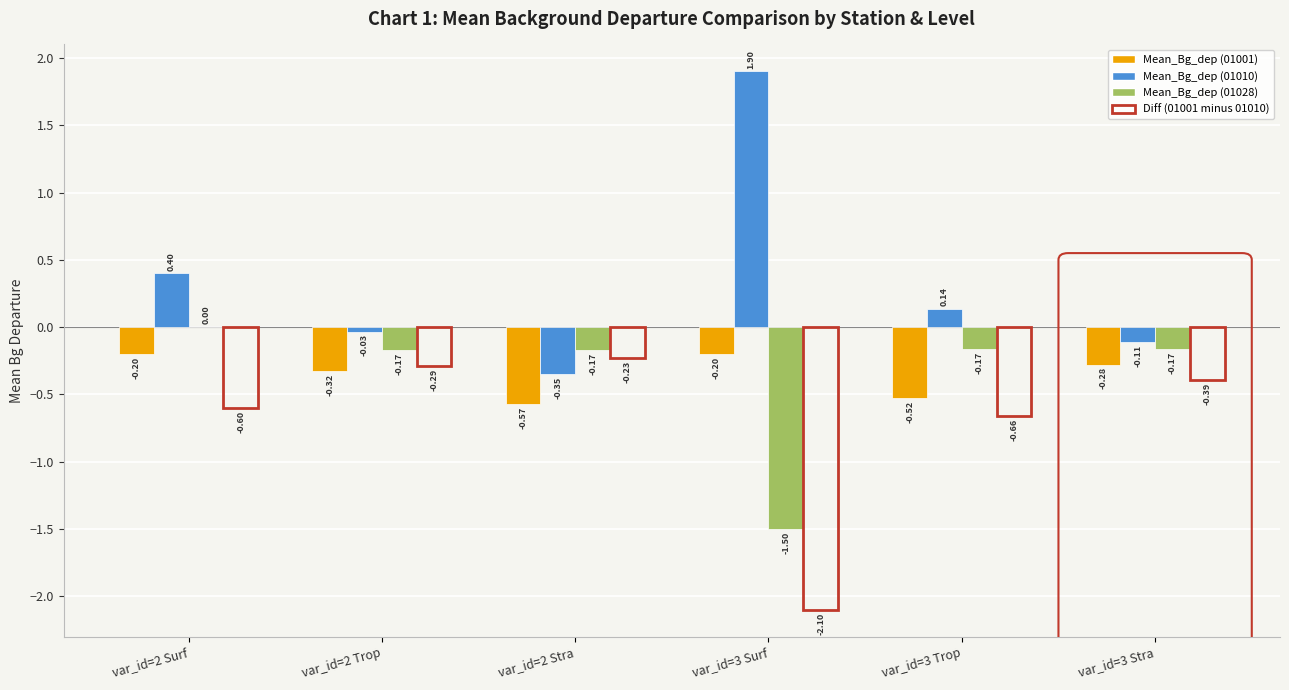

Read the Mean_Bg_dep (01010) value at var_id=3 Surf.

1.9